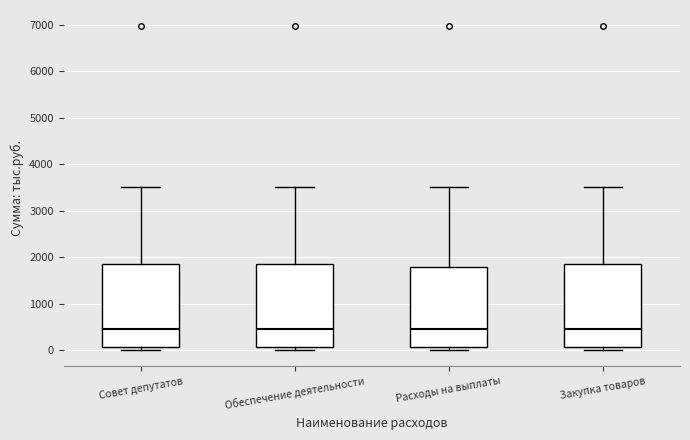

Reading left to right, transcribe this box plot: for each box, give where its median line is, the range the box spans, and where its two whiskers end, as read against the y-axis. The values are not printed on the chart, so give them approximately, as read against the axis.

Совет депутатов: median 400, box 100 to 1800, whiskers 0 to 3500
Обеспечение деятельности: median 400, box 100 to 1800, whiskers 0 to 3500
Расходы на выплаты: median 400, box 100 to 1800, whiskers 0 to 3500
Закупка товаров: median 400, box 100 to 1800, whiskers 0 to 3500